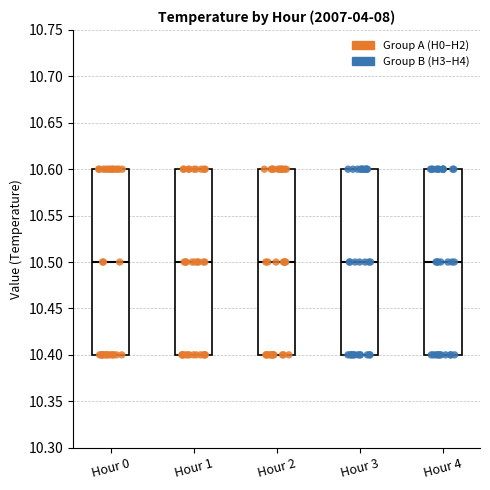

Where is the upper edge of the box for Hour 0 on the y-axis? The values are not printed on the chart, so give them approximately, as read against the axis.

10.6